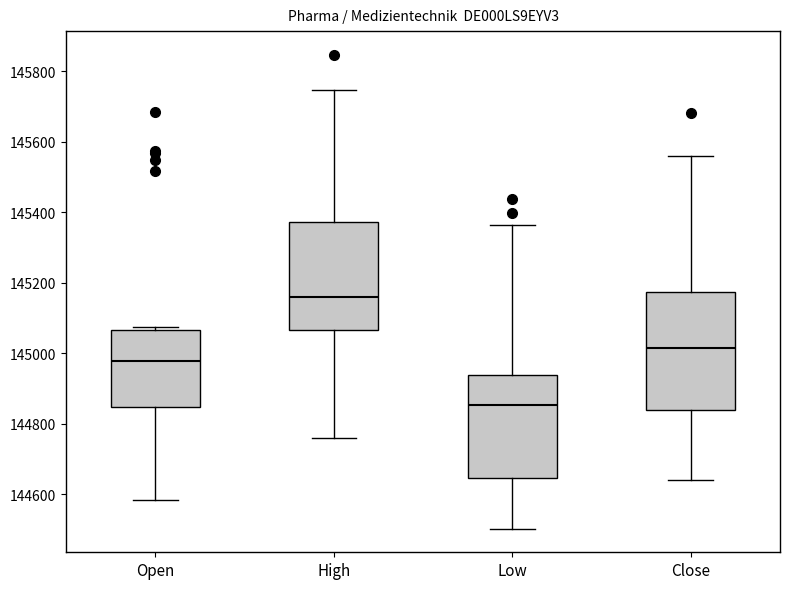

Where is the lower edge of the box for High on the y-axis? The values are not printed on the chart, so give them approximately, as read against the axis.

145060